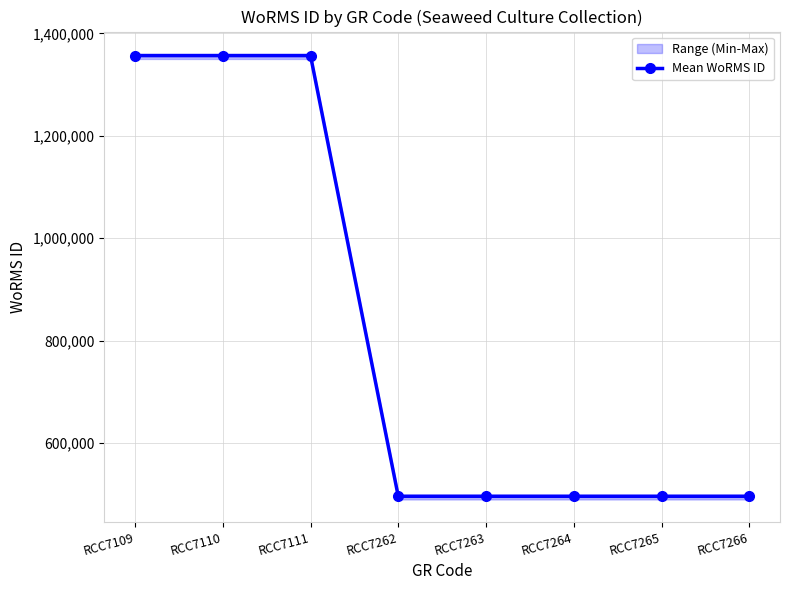

How many values are between 496081 and 1356524?

8